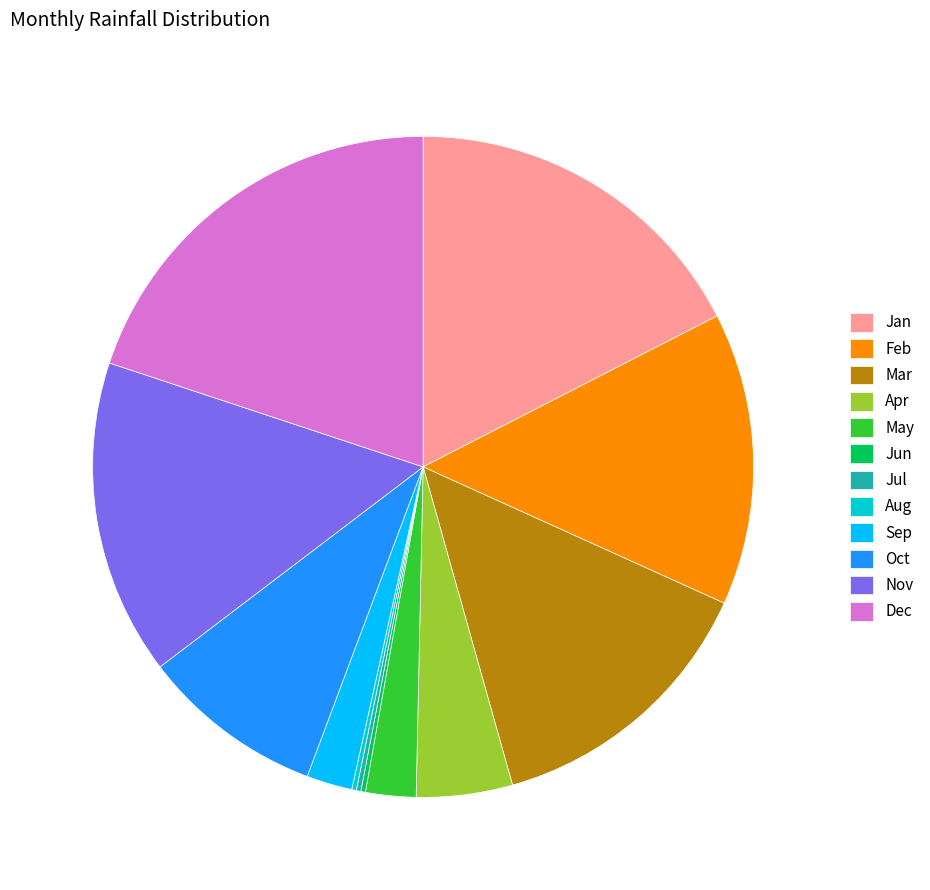

Approximately how many times larger is the value at Nov compared to Mar?

1.1